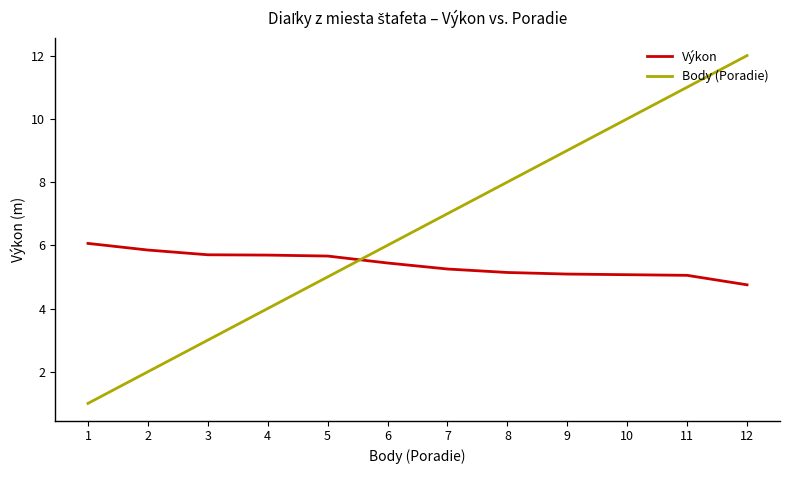

Is it true that Výkon equals 5.7 at 4?

True